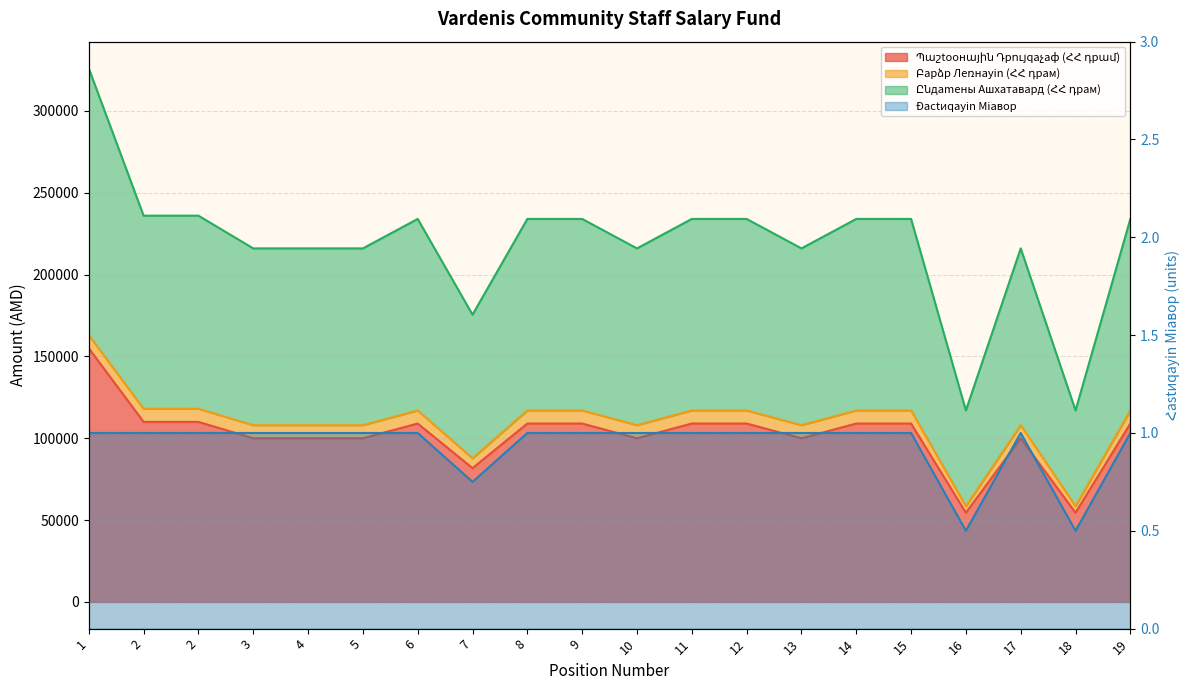

True or false: Բарձр Леռнаyin (ՀՀ դрам) and Պաշtooнային Դрույqaչаф (ՀՀ դрամ) intersect in this chart.

False